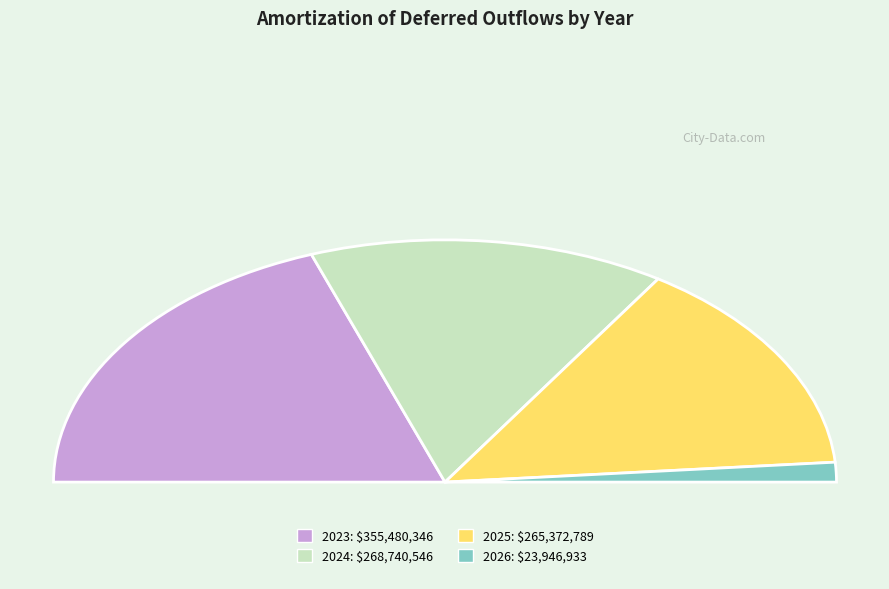

To the nearest percent, what portion does 2023 represent?

39%